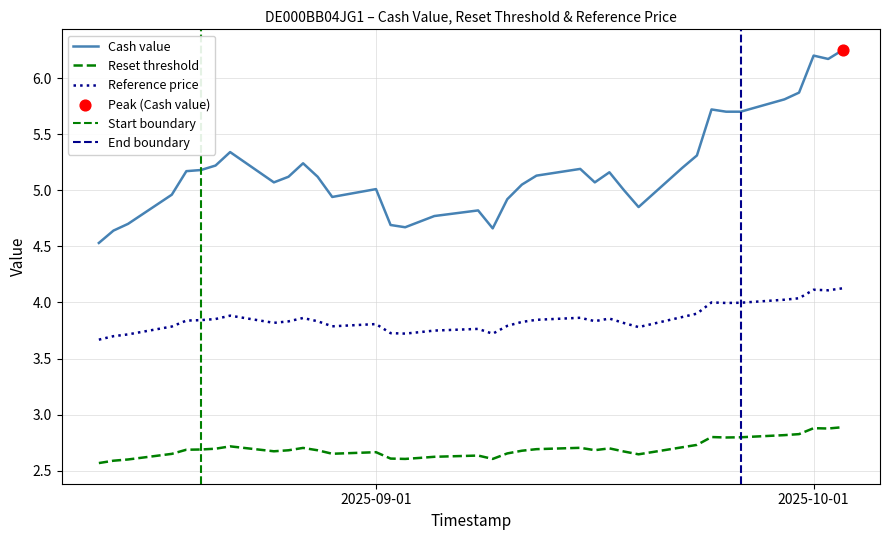

Is the value of Reset threshold at 2025-08-18 greater than the value of Cash value at 2025-10-01?

No